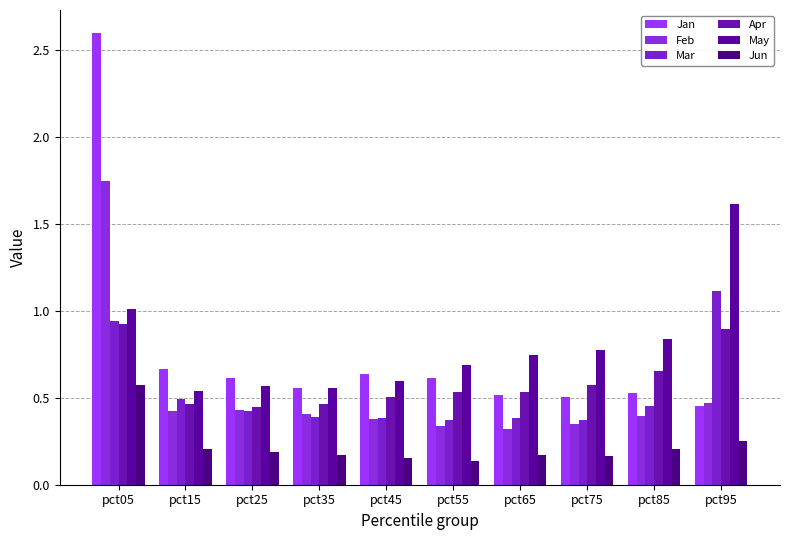

How many Apr values are between 0 and 1?

10